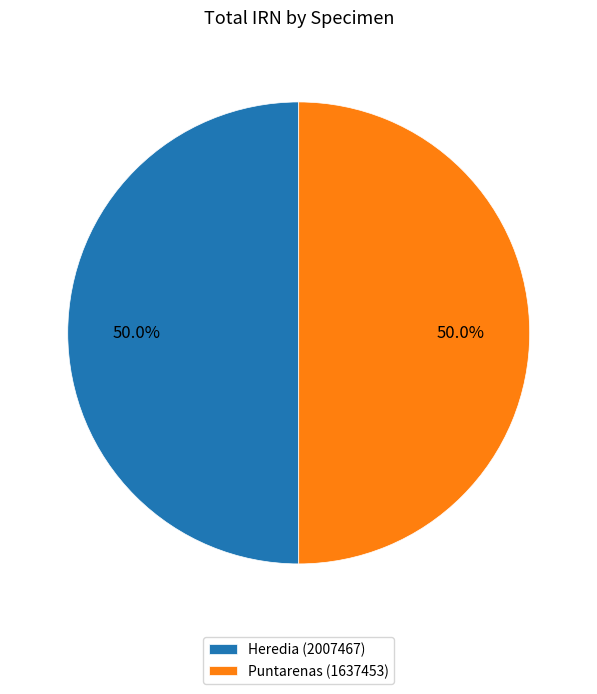

Do Heredia (2007467) and Puntarenas (1637453) together represent more than half of the pie?

Yes